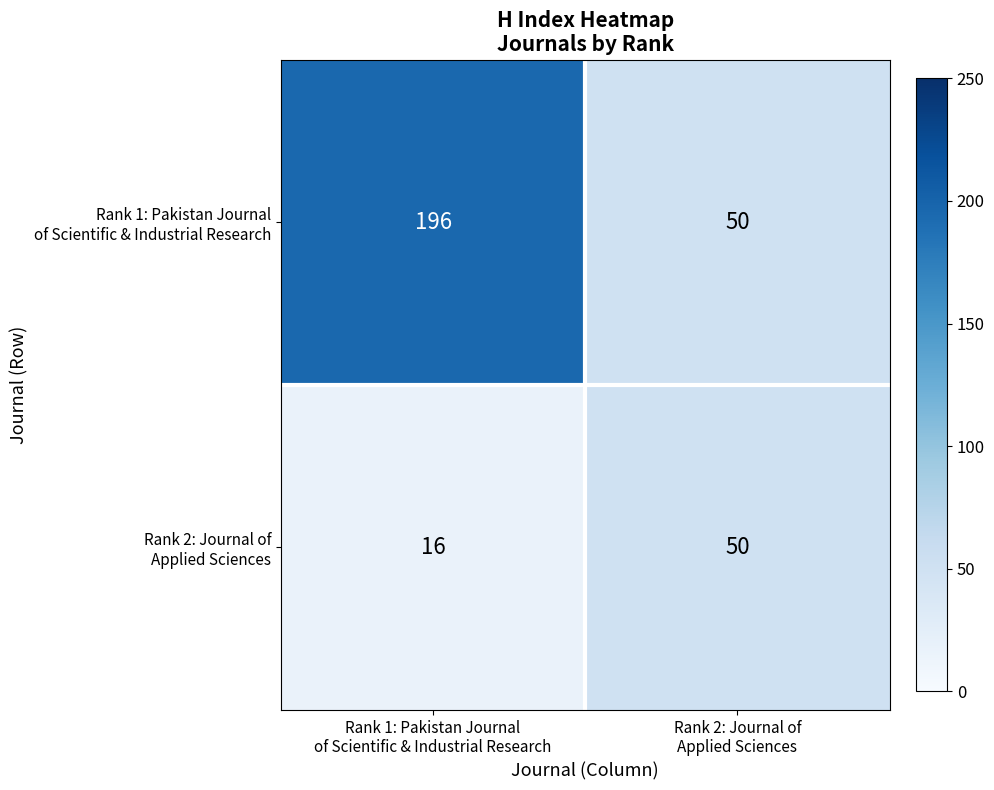

What is the greatest value displayed?

196